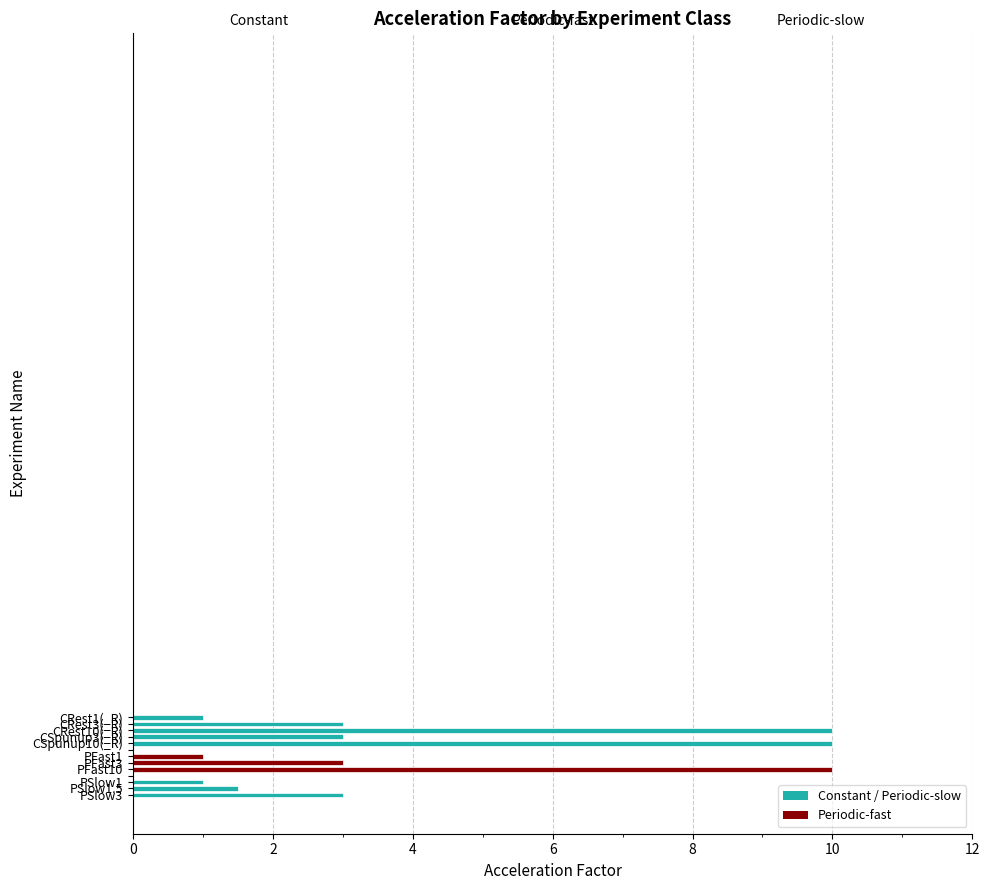

What is the sum of all values?

46.5